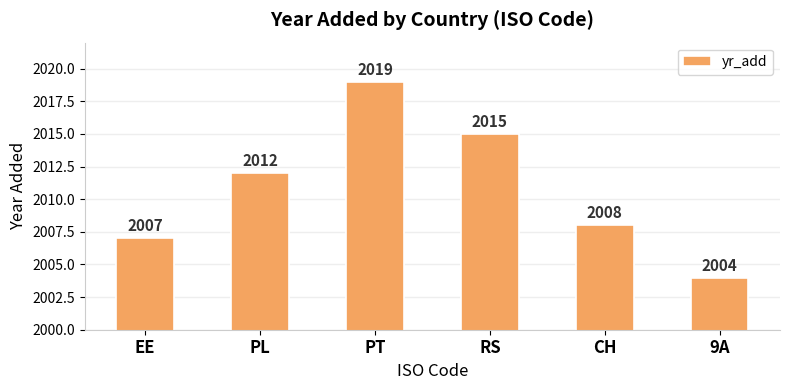

Read the value at EE.

2007